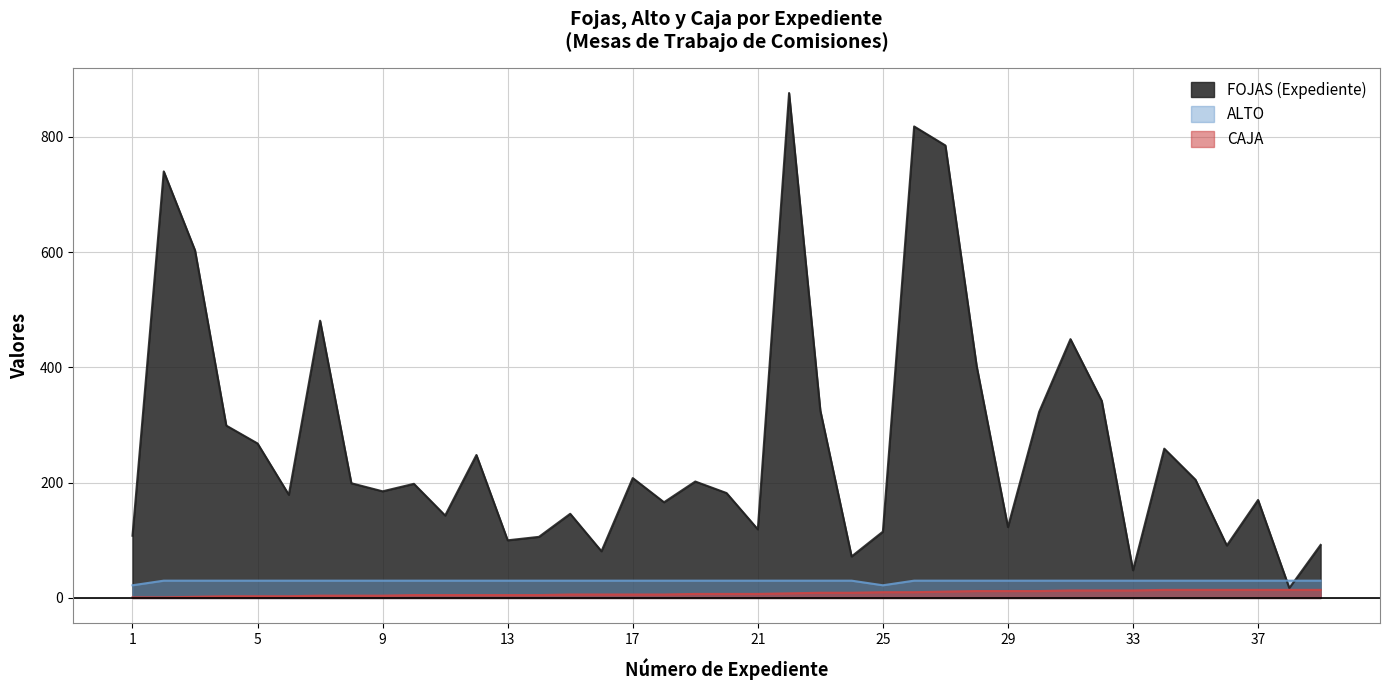

What are all the series names shown in the legend?

FOJAS (Expediente), ALTO, CAJA